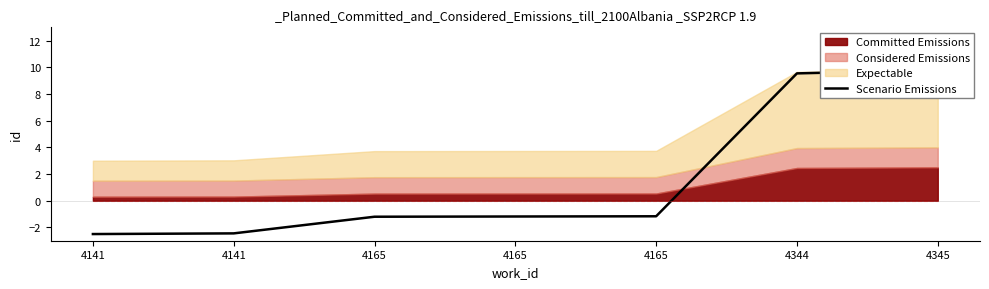

What is the difference between the second highest and second lowest values?

12.0